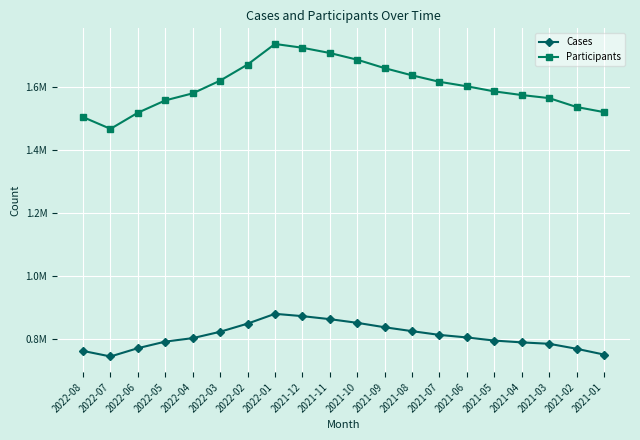

What are all the series names shown in the legend?

Cases, Participants